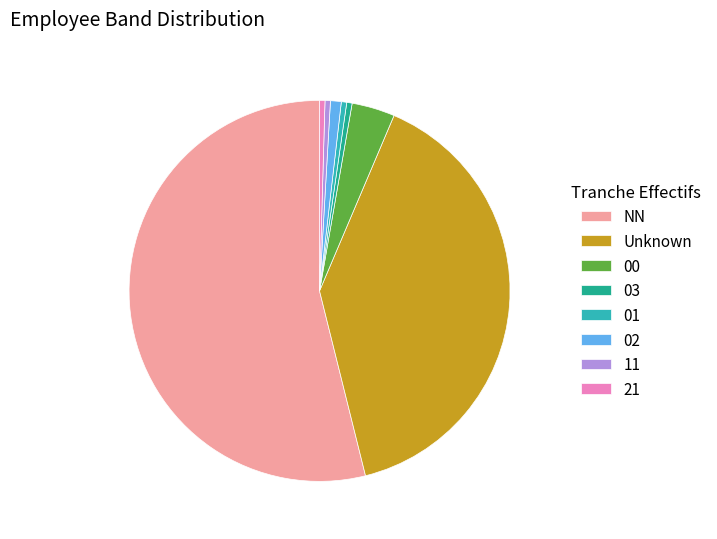

What is the ratio of the value at 11 to the value at 21?

1.0